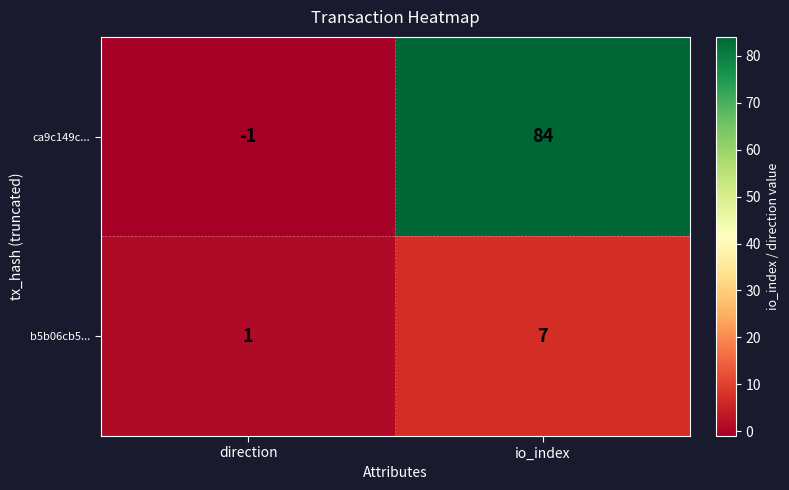

Read the ca9c149c... value at io_index, to the nearest 10.

80